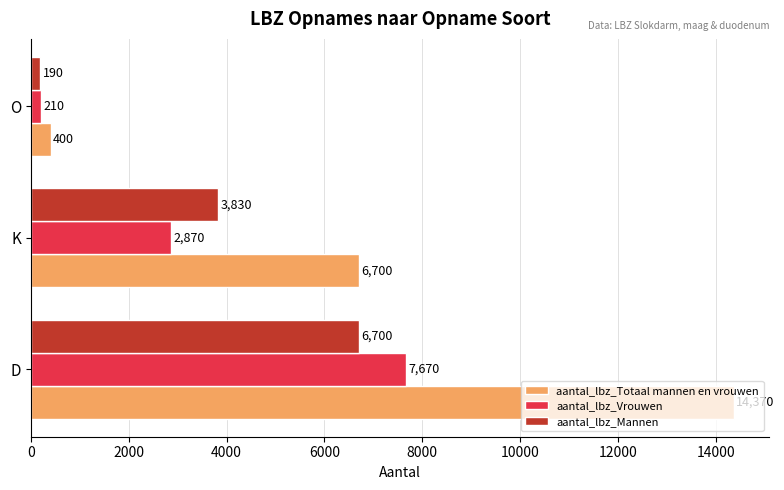

Between K and O, which series saw the biggest shift?

aantal_lbz_Totaal mannen en vrouwen